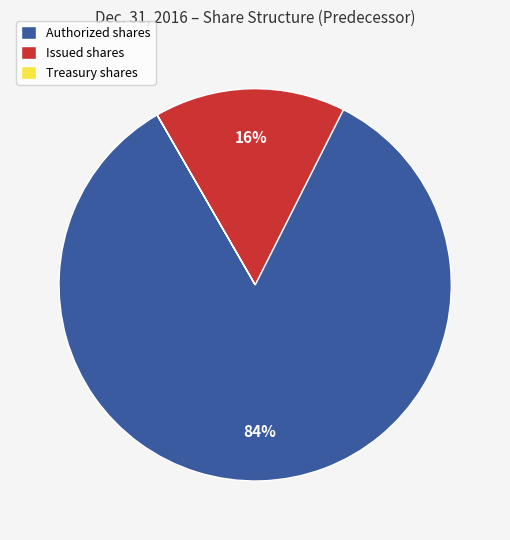

Do Authorized shares and Issued shares together represent more than half of the pie?

Yes